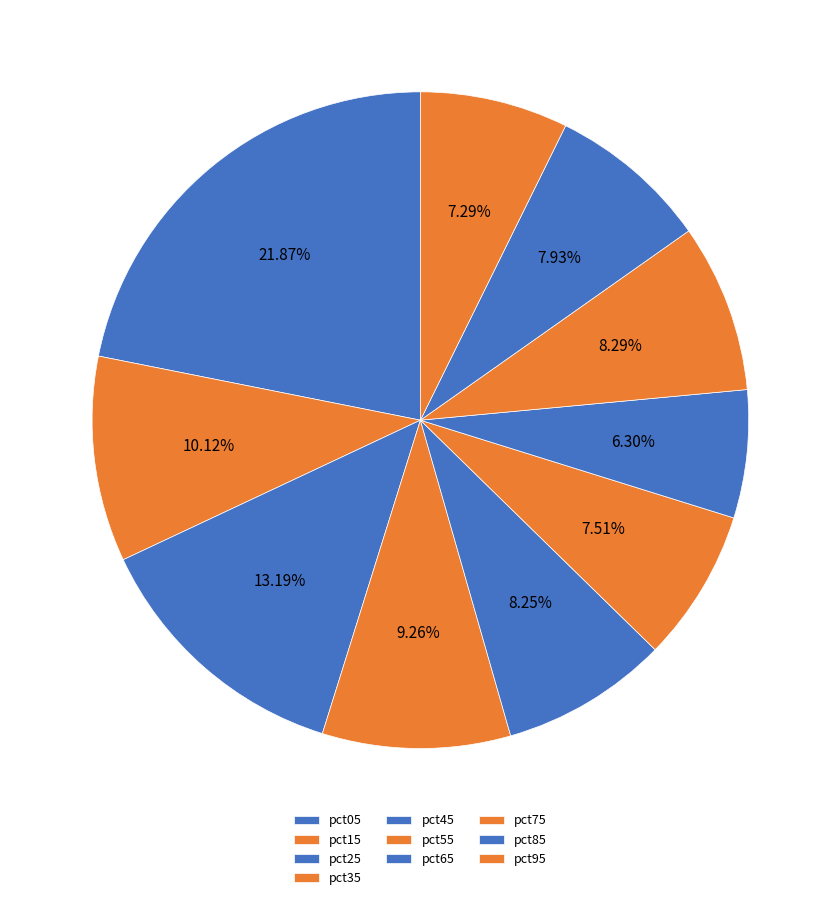

Is there any slice that represents more than half of the pie?

No